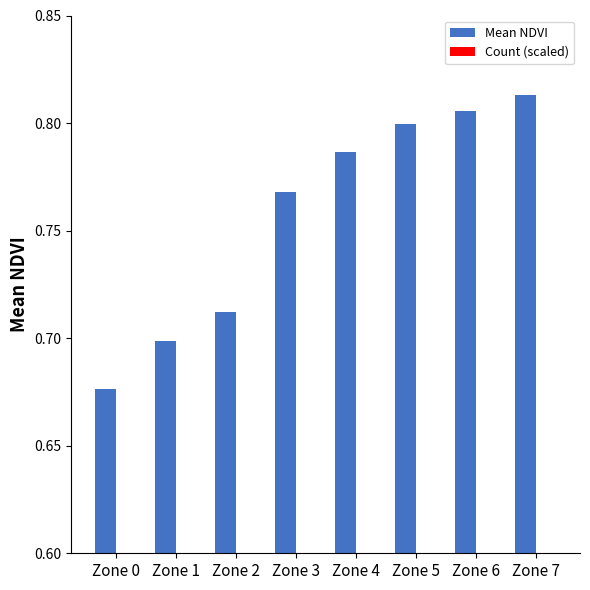

Count the Mean NDVI values in the range 0 to 1.

8